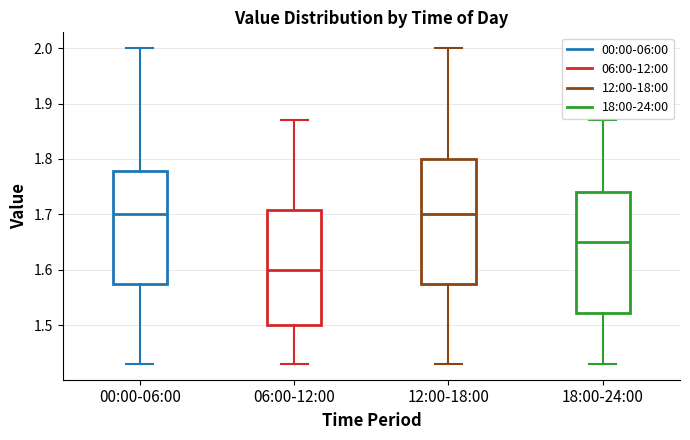

Reading left to right, transcribe this box plot: for each box, give where its median line is, the range the box spans, and where its two whiskers end, as read against the y-axis. The values are not printed on the chart, so give them approximately, as read against the axis.

00:00-06:00: median 1.70, box 1.58 to 1.78, whiskers 1.43 to 2.00
06:00-12:00: median 1.60, box 1.50 to 1.71, whiskers 1.43 to 1.87
12:00-18:00: median 1.70, box 1.58 to 1.80, whiskers 1.43 to 2.00
18:00-24:00: median 1.65, box 1.52 to 1.74, whiskers 1.43 to 1.87